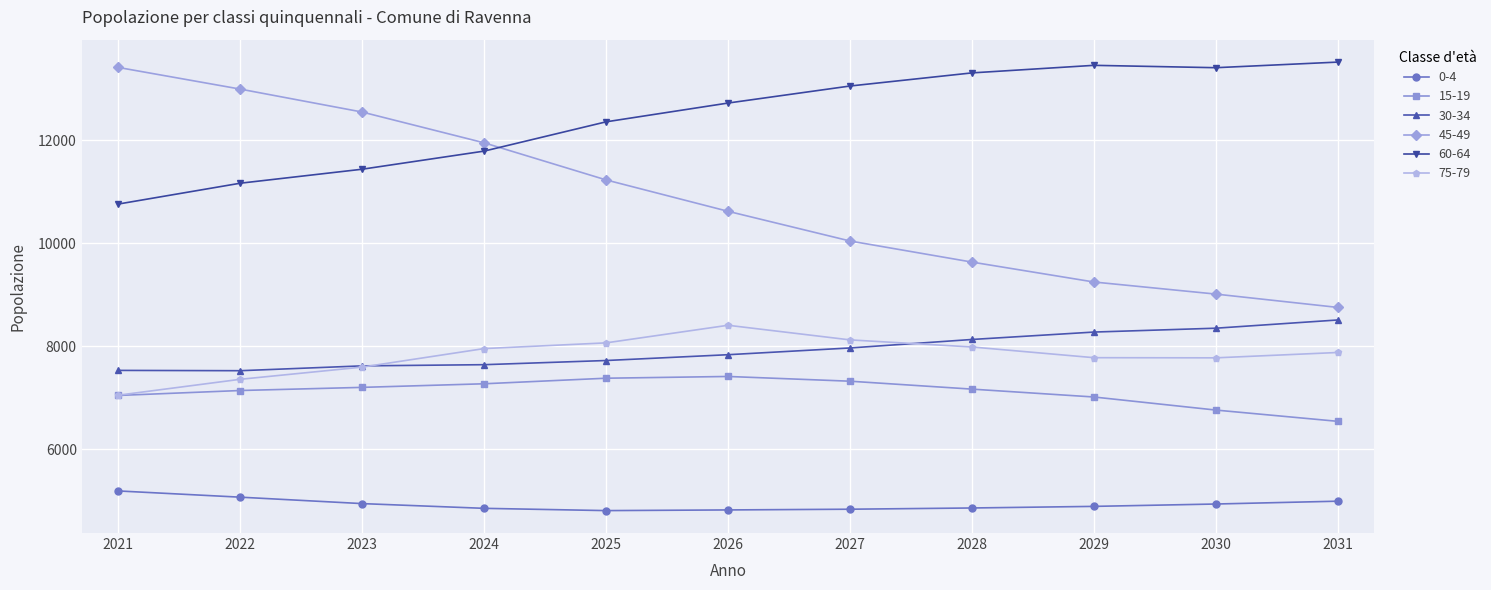

Is the value of 0-4 at 2025 greater than the value of 60-64 at 2030?

No